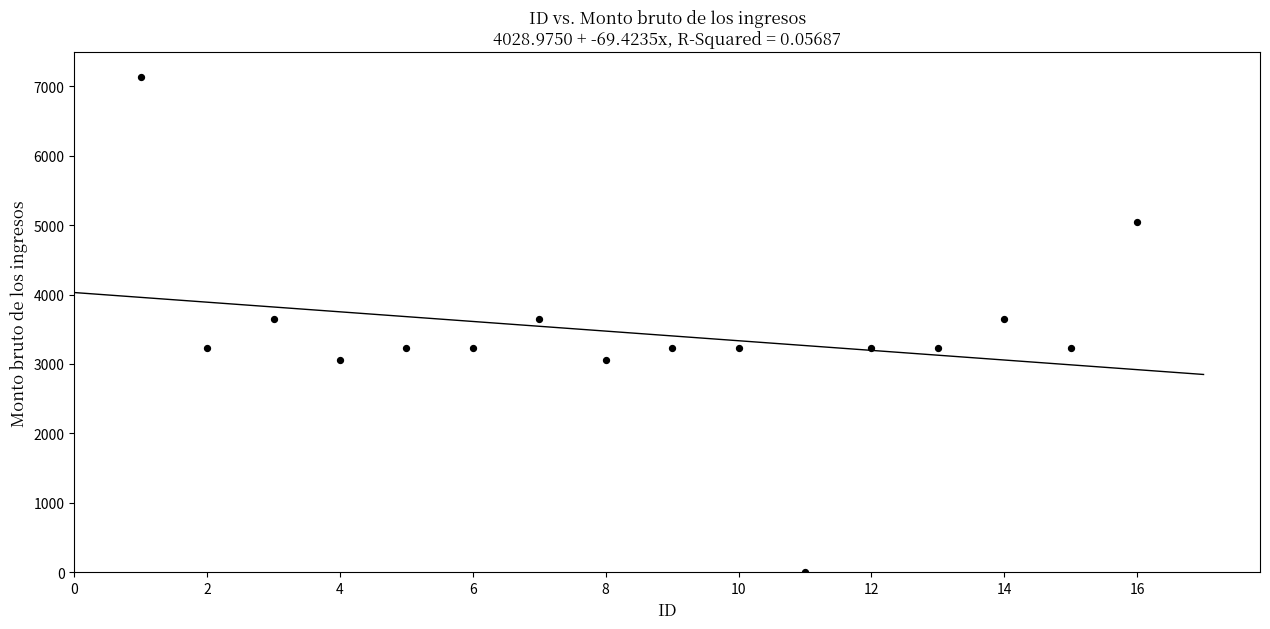

What is the range of X values (max minus min)?

15